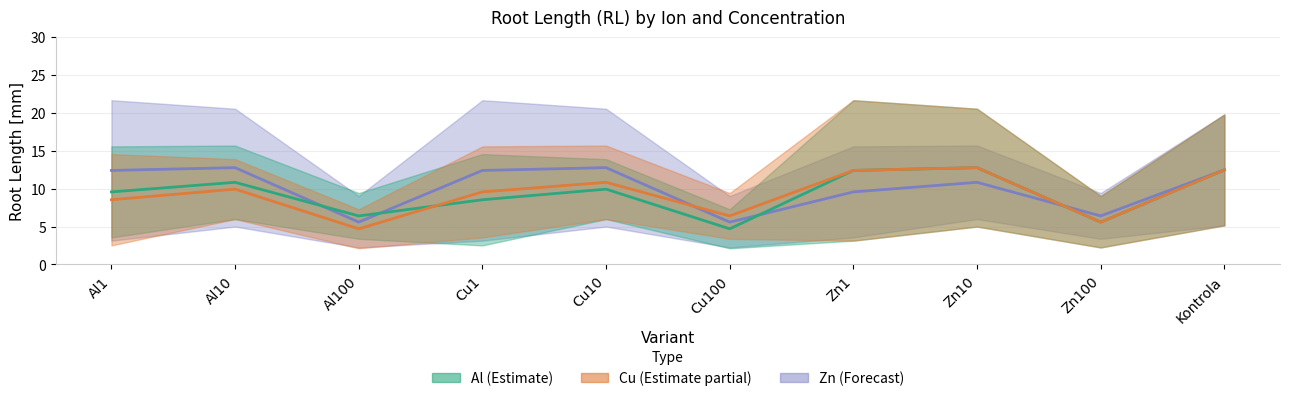

What is the average value of the Zn series?

10.1